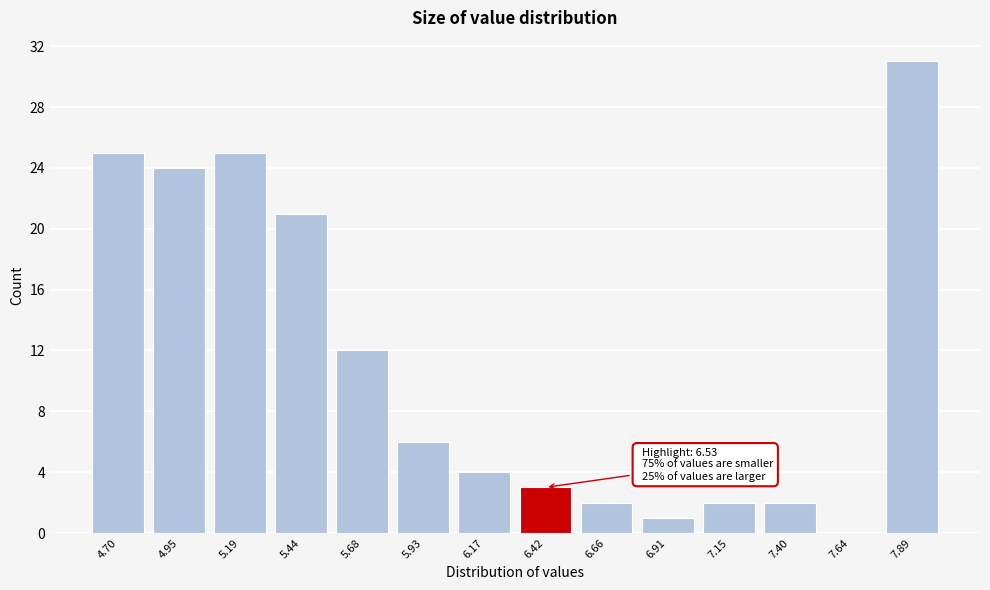

Reading left to right, extract all data points from this chart.

4.70=25	4.95=24	5.19=25	5.44=21	5.68=12	5.93=6	6.17=4	6.42=3	6.66=2	6.91=1	7.15=2	7.40=2	7.64=0	7.89=31